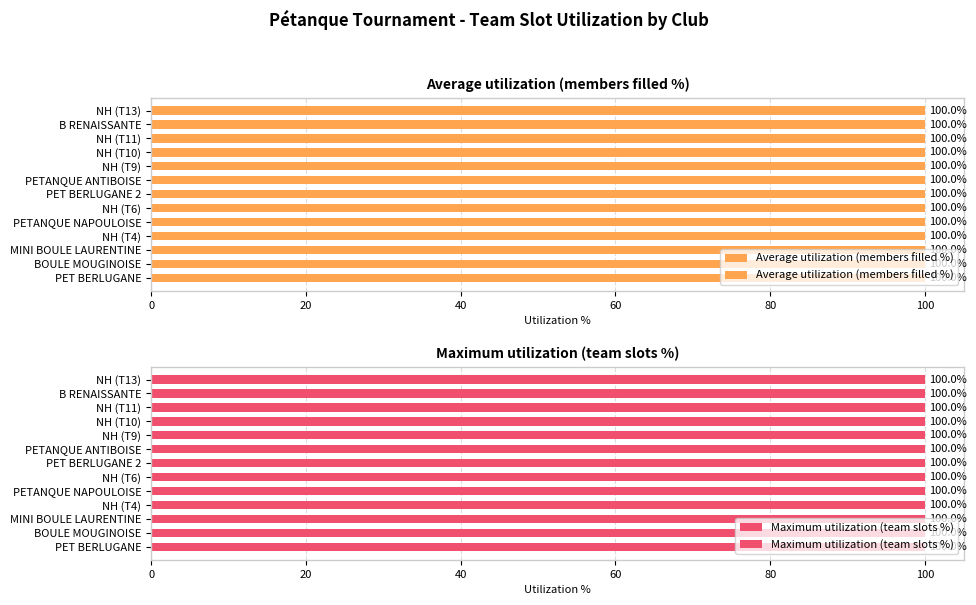

Are the bars horizontal?

Yes